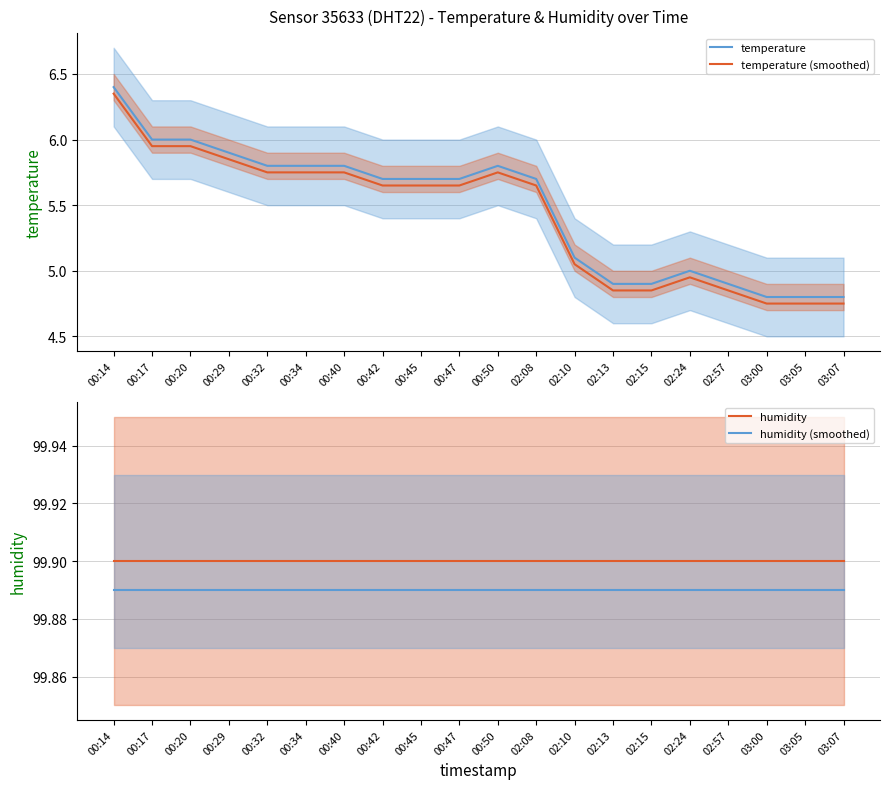

How many lines are shown in the chart?

4